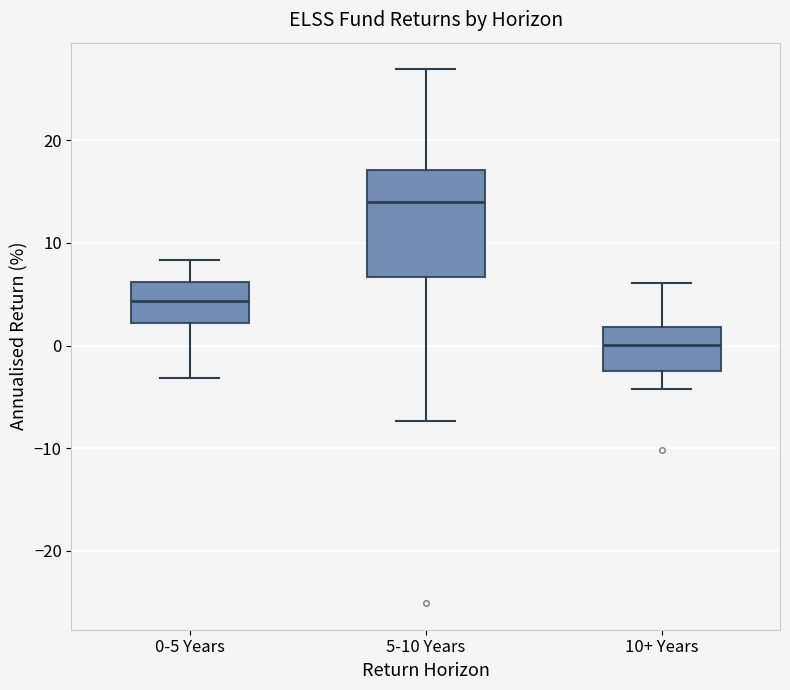

Reading left to right, read every box against the y-axis: the position of its median line, the range the box covers, and the ends of its whiskers. The values are not printed on the chart, so give them approximately, as read against the axis.

0-5 Years: median 4, box 2 to 6, whiskers -3 to 8
5-10 Years: median 14, box 7 to 17, whiskers -7 to 27
10+ Years: median 0, box -2 to 2, whiskers -4 to 6